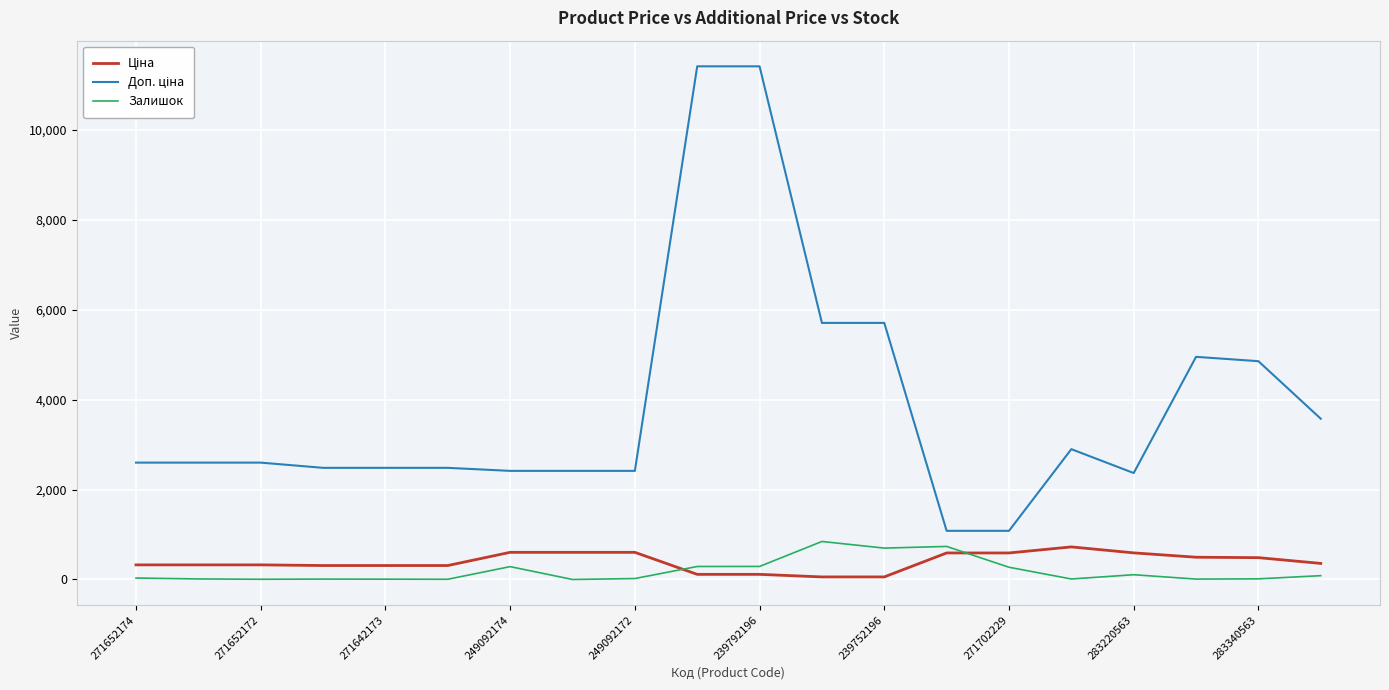

What is the maximum value shown in the chart?

11410.0